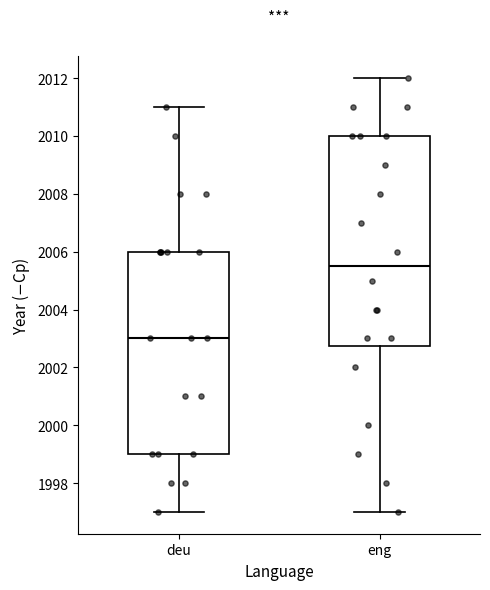

Comparing the boxes themselves (not the whiskers), which one is the tallest?

eng